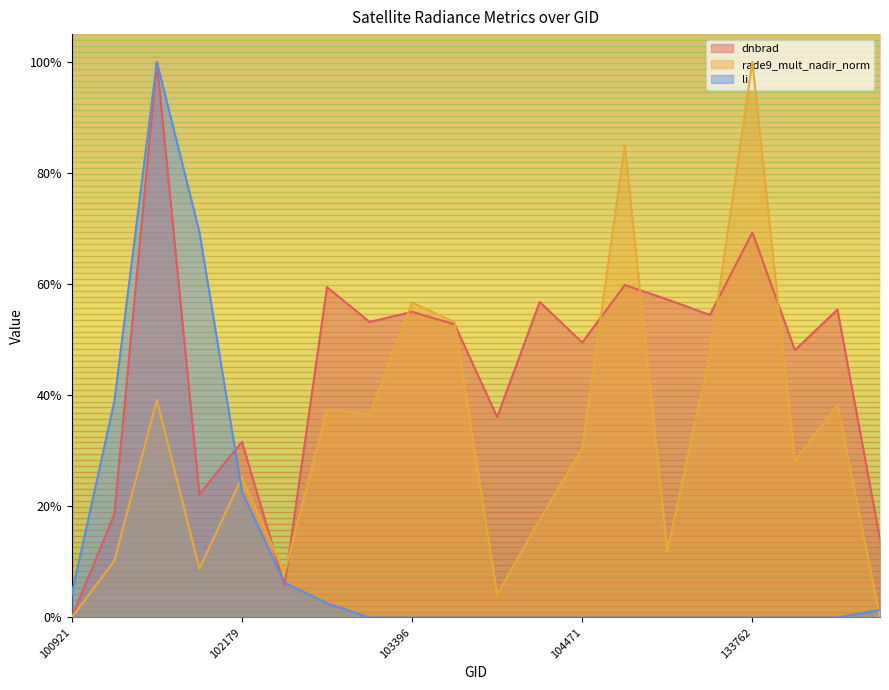

How many lines are shown in the chart?

3